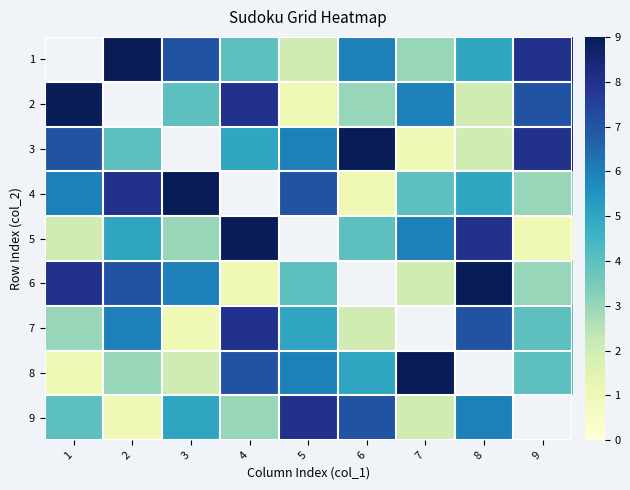

The 6 series shows 12.6 at 1. True or false?

False